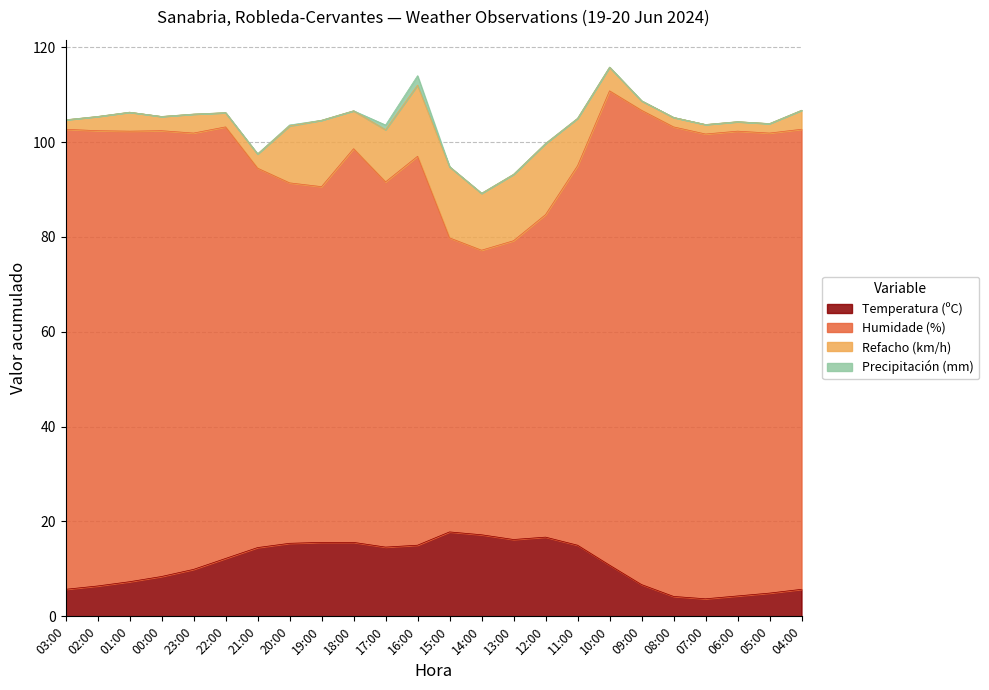

Which category has the highest value in the Precipitación (mm) series?

16:00